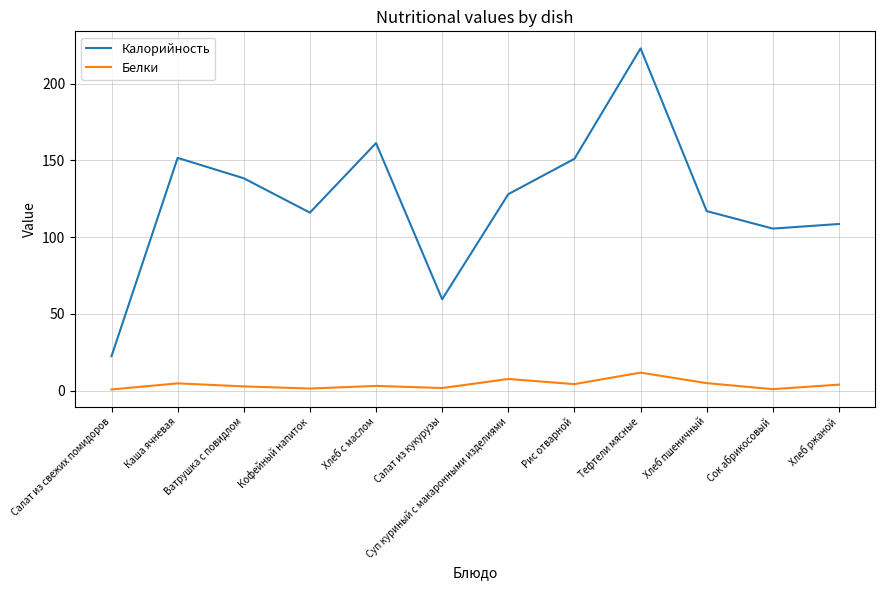

How many lines are shown in the chart?

2